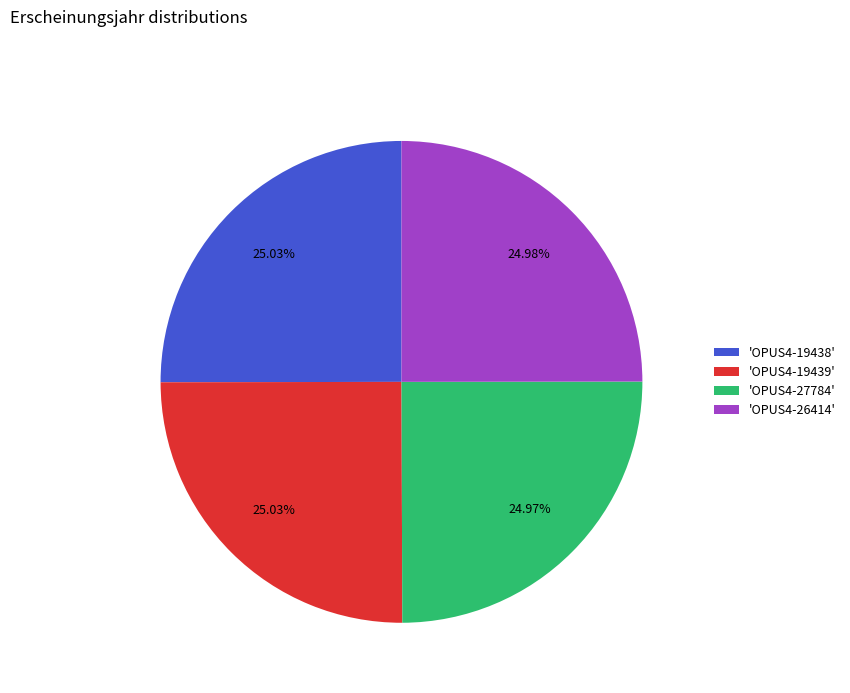

Approximately how many times larger is the value at 'OPUS4-27784' compared to 'OPUS4-26414'?

1.0